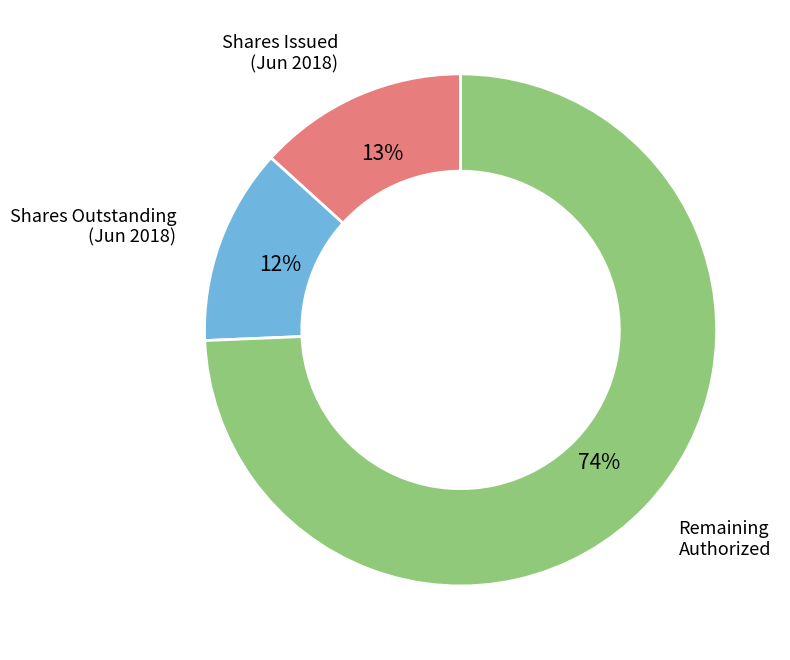

How many slices are in this pie chart?

3